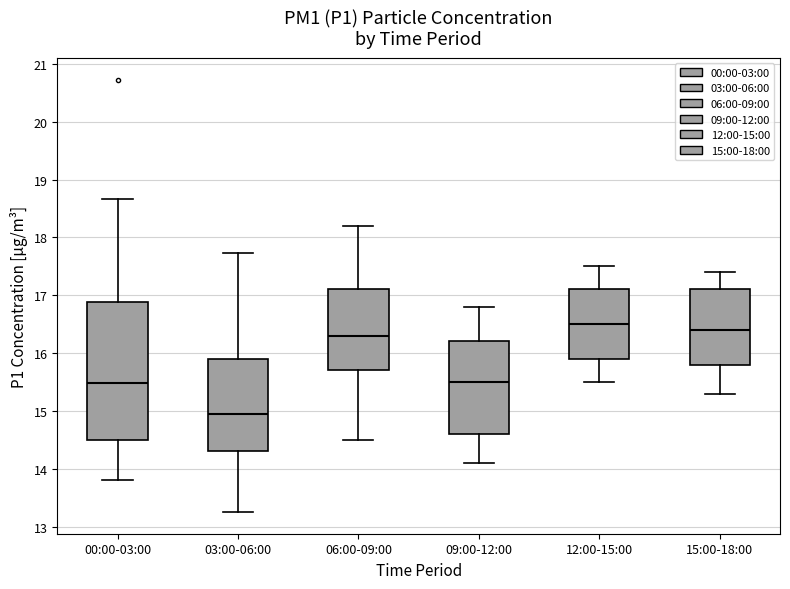

Where is the upper edge of the box for 00:00-03:00 on the y-axis? The values are not printed on the chart, so give them approximately, as read against the axis.

16.9